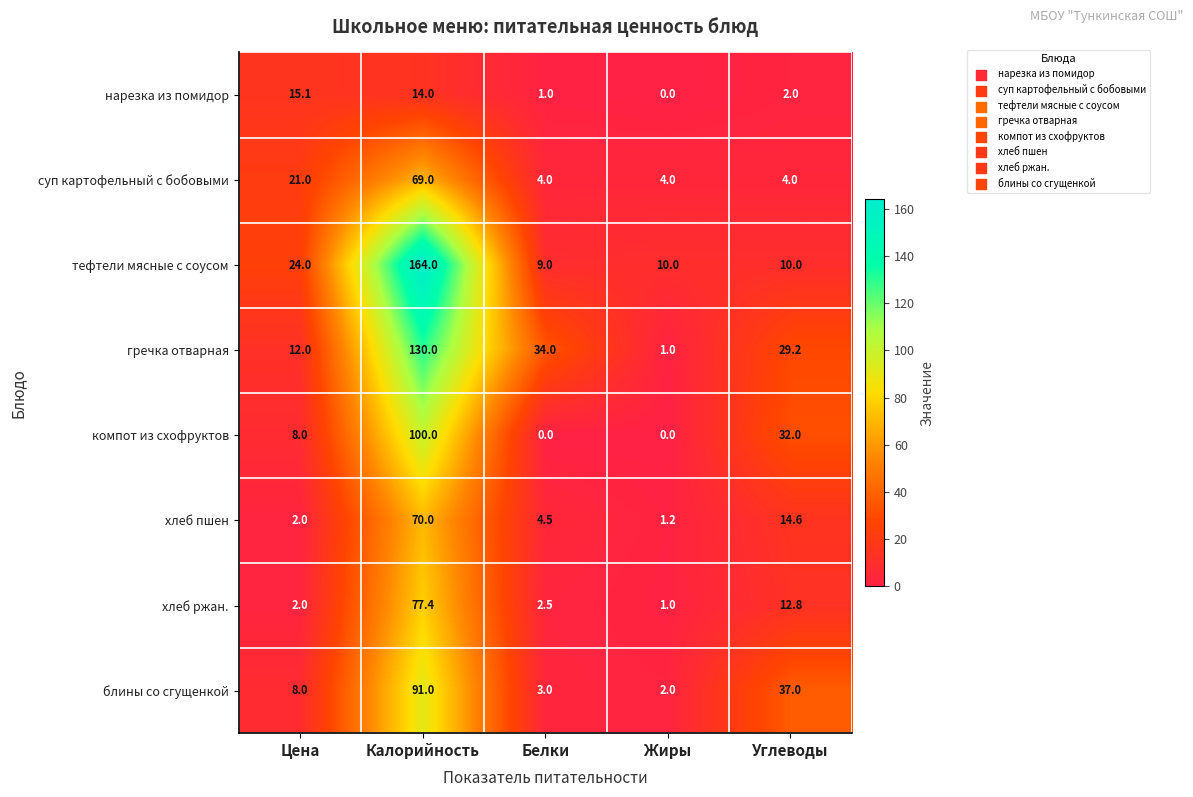

At which label is гречка отварная closest to 65?

Белки